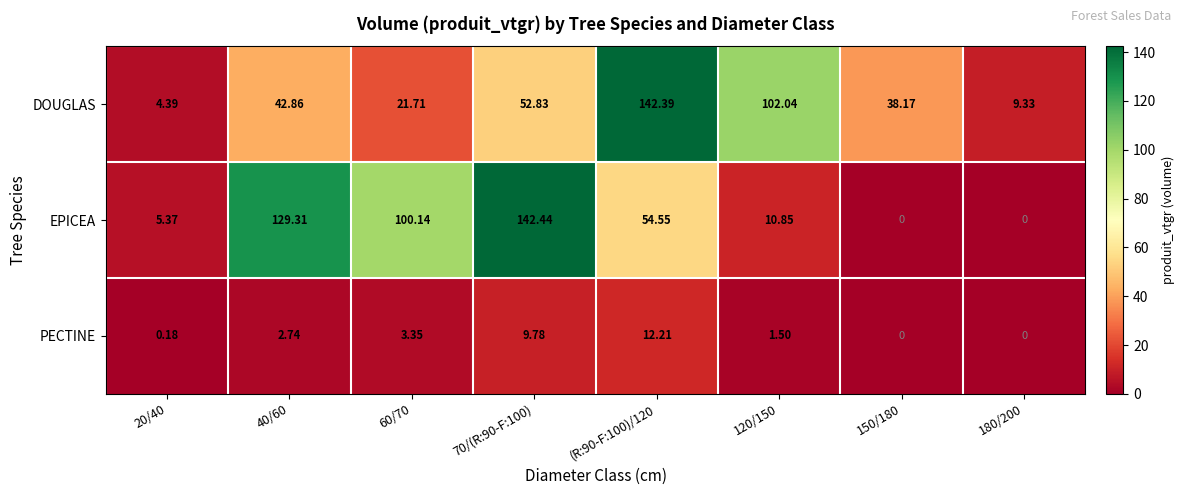

Which series has the largest total across all categories?

EPICEA